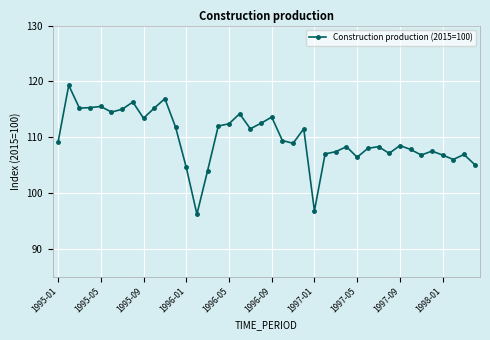

What is the maximum value shown in the chart?

119.3